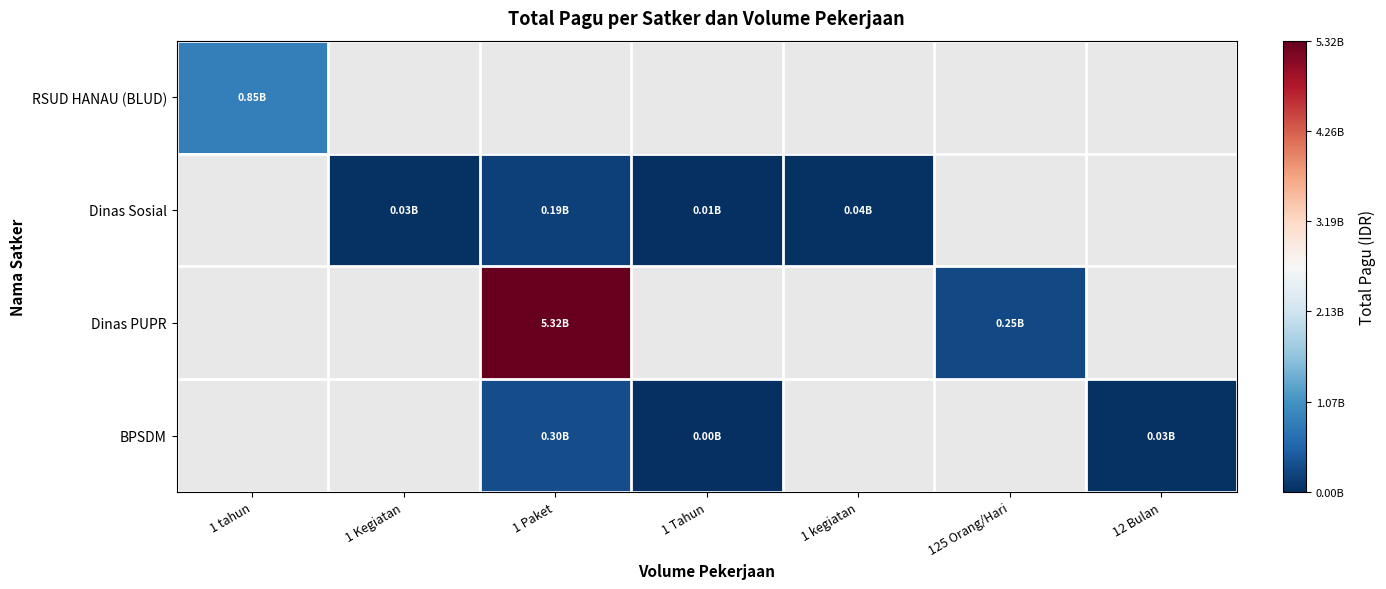

How many data points in BPSDM are less than 30095520?

1